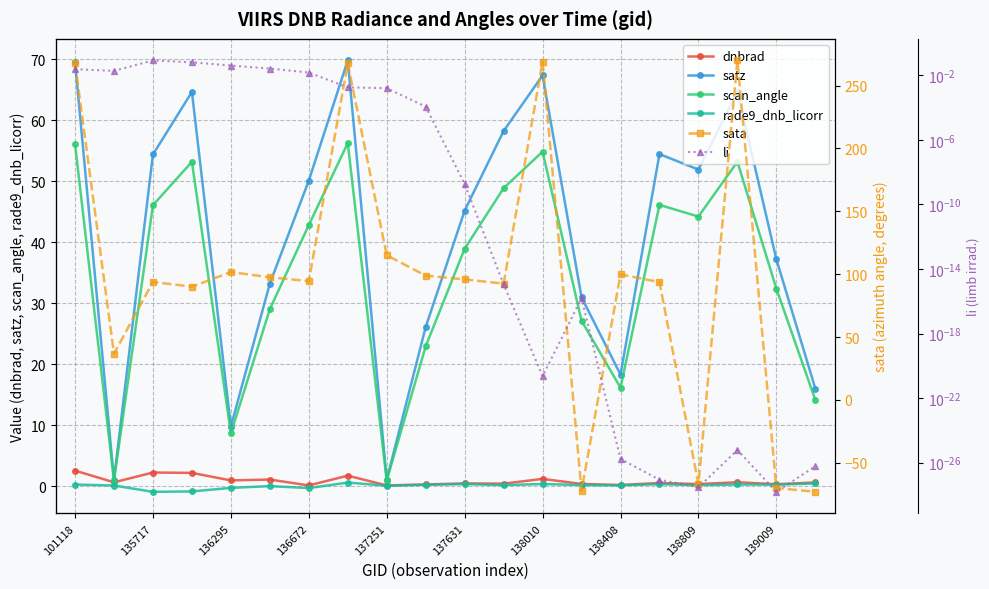

The value of scan_angle at 136295 is 5.1. True or false?

False